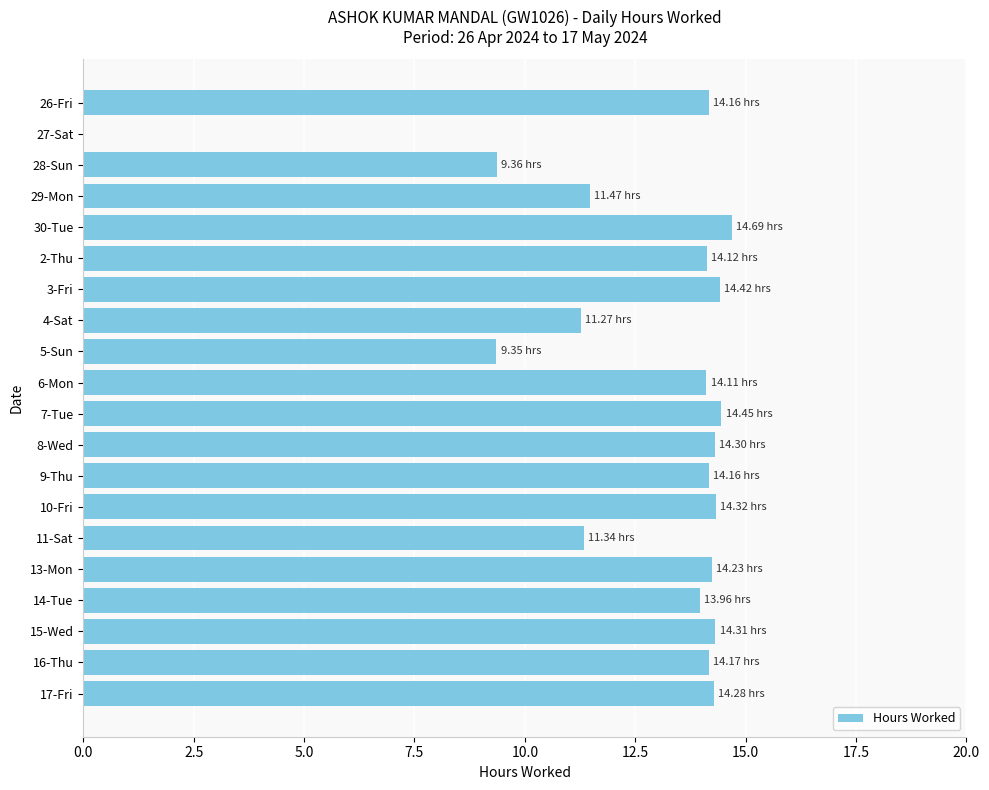

Count the number of data series in this chart.

1